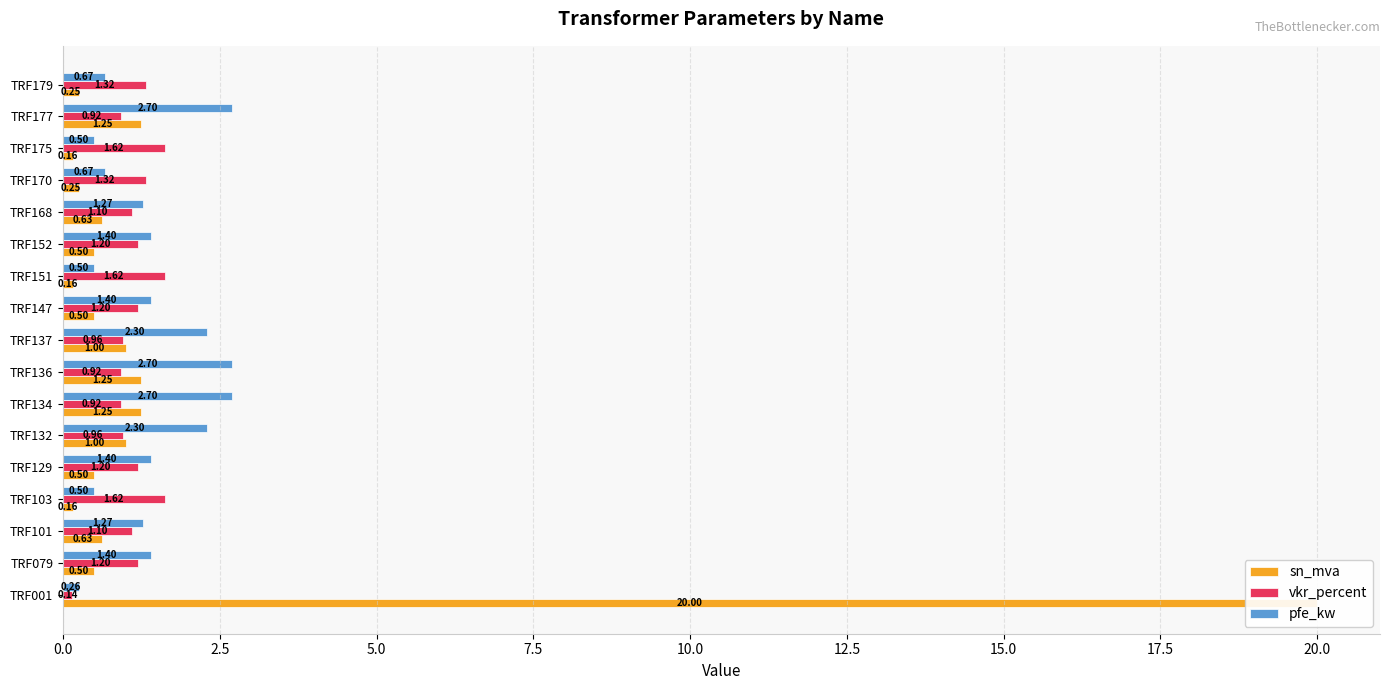

The vkr_percent series shows 0.2 at TRF001. True or false?

False